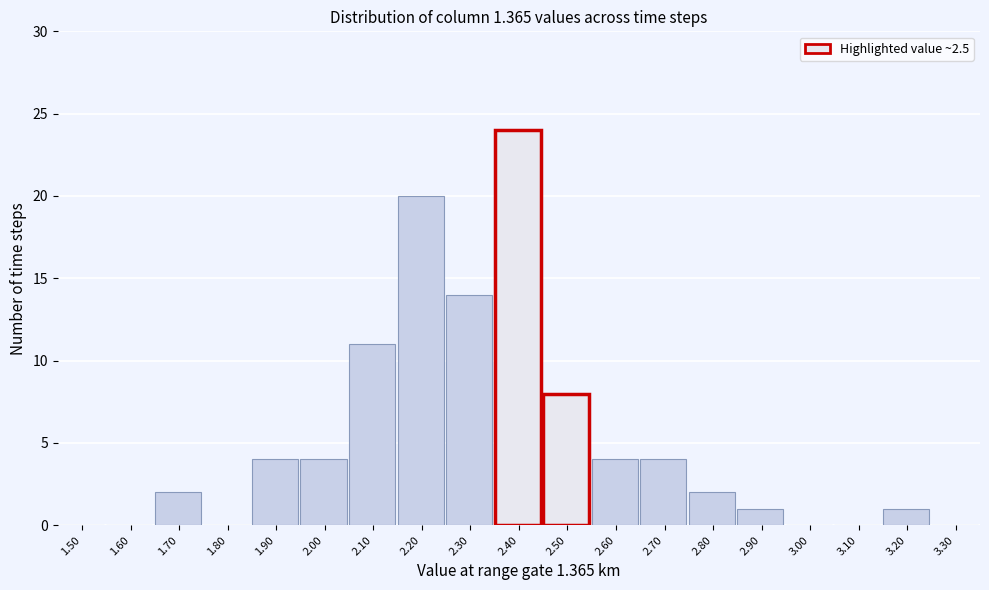

Reading right to left, extract all data points from this chart.

3.30=0	3.20=1	3.10=0	3.00=0	2.90=1	2.80=2	2.70=4	2.60=4	2.50=8	2.40=24	2.30=14	2.20=20	2.10=11	2.00=4	1.90=4	1.80=0	1.70=2	1.60=0	1.50=0